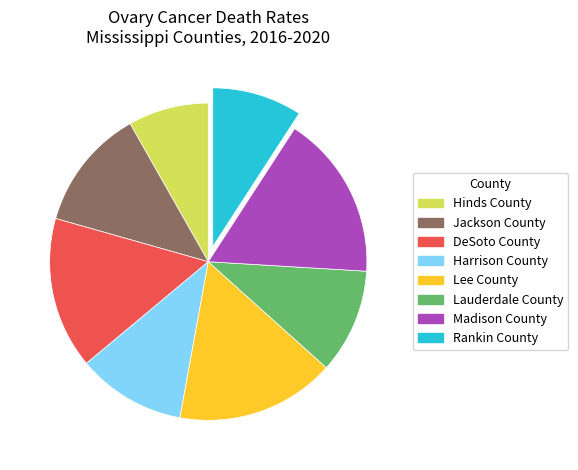

Approximately how many times larger is the value at Lee County compared to Rankin County?

1.8